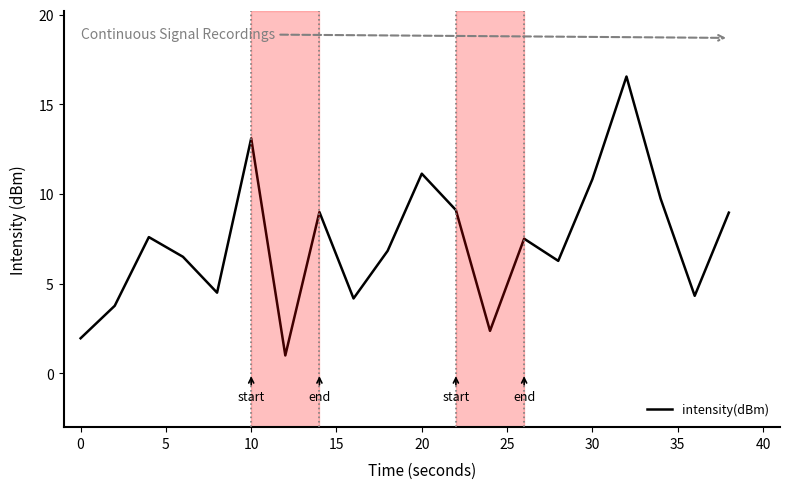

What is the minimum value shown in the chart?

1.0